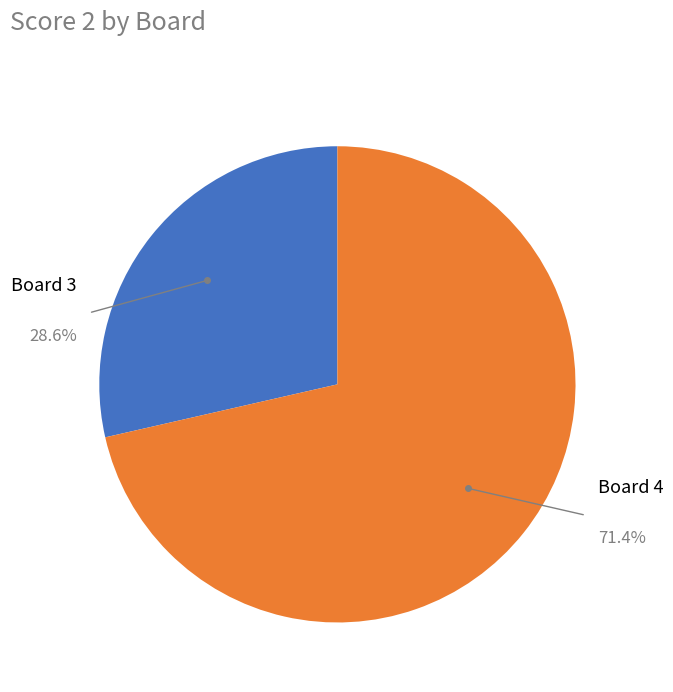

Is there any slice that represents more than half of the pie?

Yes